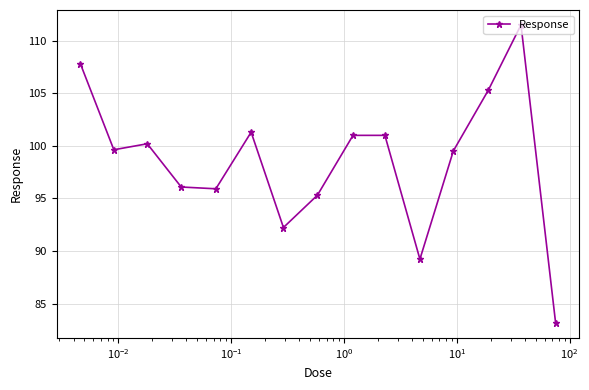

What is the difference between the second highest and second lowest values?

18.6